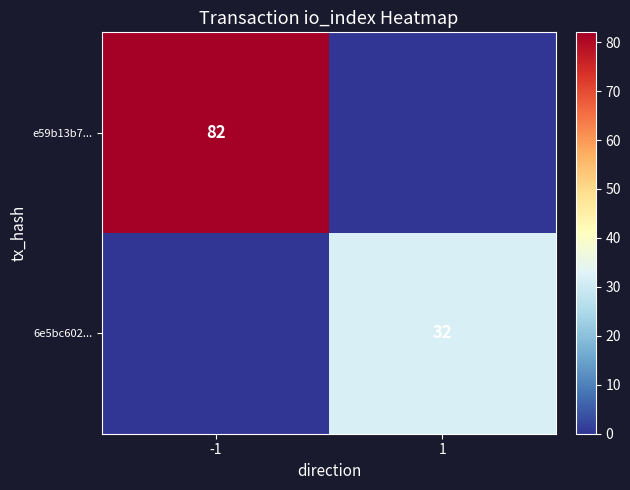

The value of e59b13b7... at -1 is 33. True or false?

False